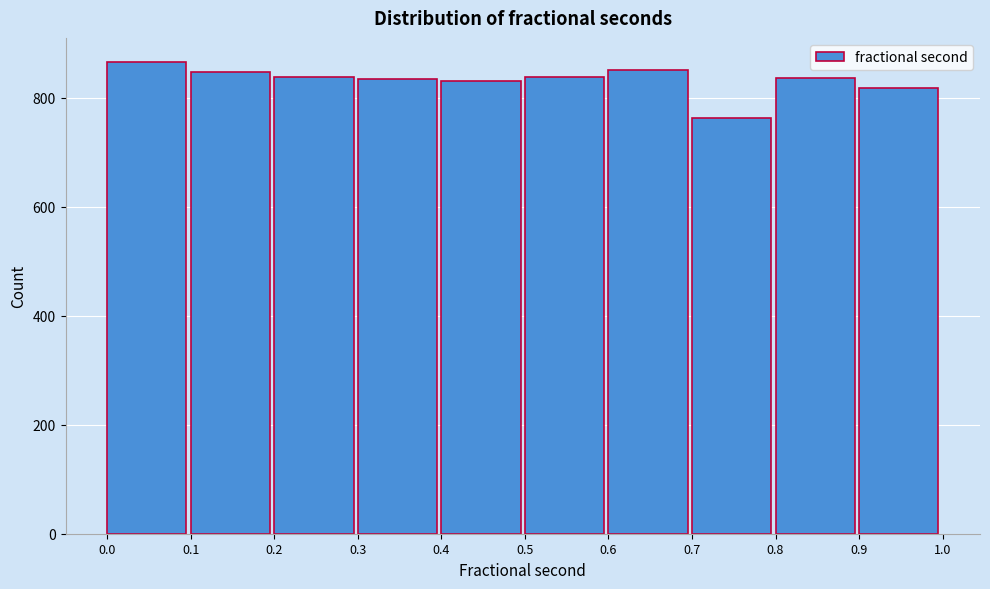

Reading left to right, transcribe this chart: for each bar, give the range it covers on the x-axis and its height. The values are not printed on the chart, so give them approximately, as read against the axis.

0.0 to 0.1: 860
0.1 to 0.2: 840
0.2 to 0.3: 840
0.3 to 0.4: 840
0.4 to 0.5: 840
0.5 to 0.6: 840
0.6 to 0.7: 860
0.7 to 0.8: 760
0.8 to 0.9: 840
0.9 to 1.0: 820